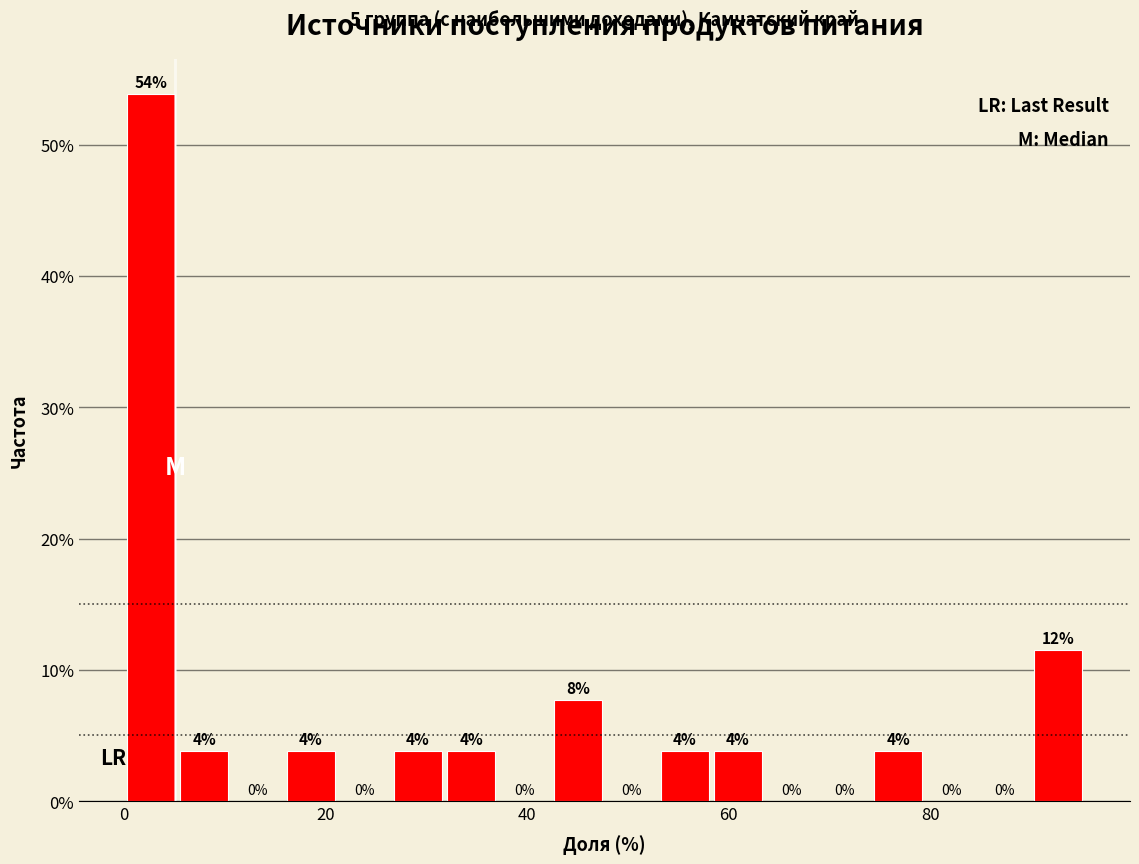

Around what value on the x-axis is the tallest bar? Give the approximate position of its centre, as read against the axis.

2